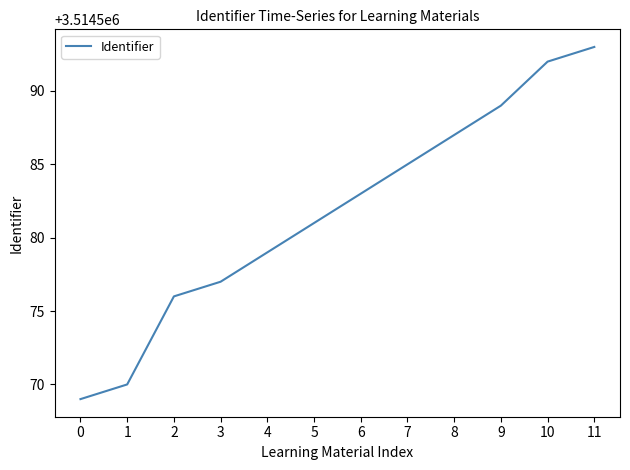

Rank the categories by value from highest to lowest.

11, 10, 9, 8, 7, 6, 5, 4, 3, 2, 1, 0